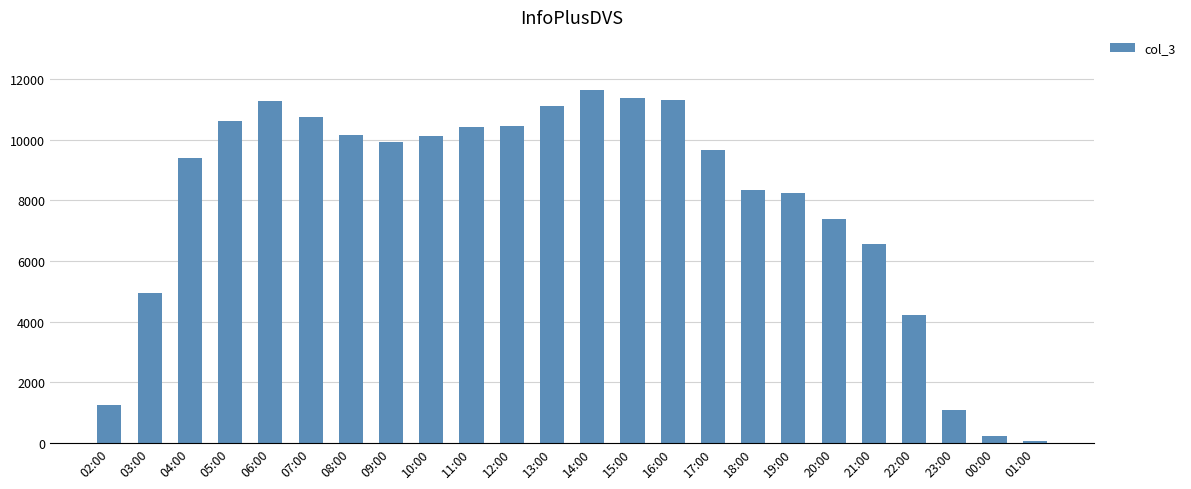

Which has a higher value, 02:00 or 07:00?

07:00